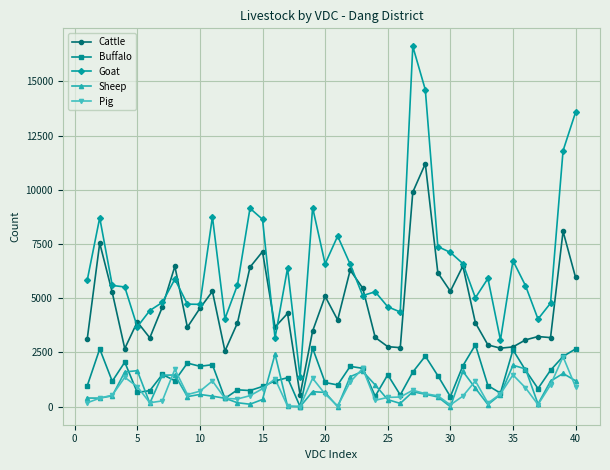

True or false: Buffalo and Goat cross at least once.

False